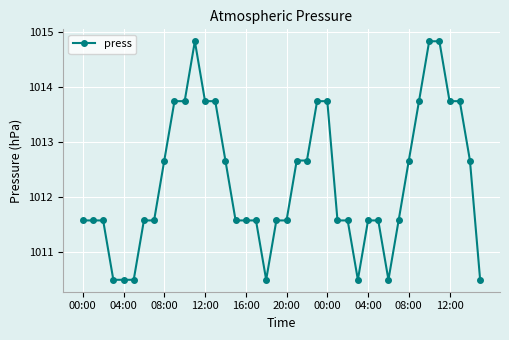

What is the minimum value shown in the chart?

1010.5